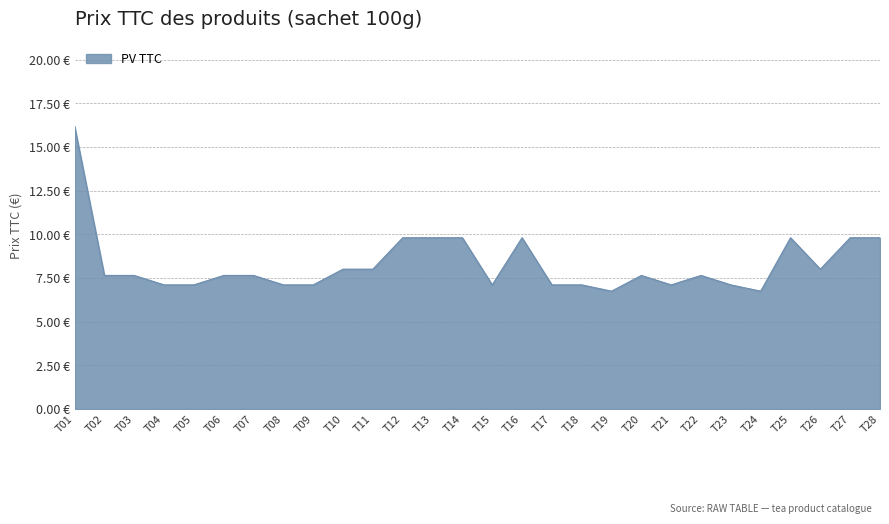

Is this an area chart (filled region under the line)?

Yes